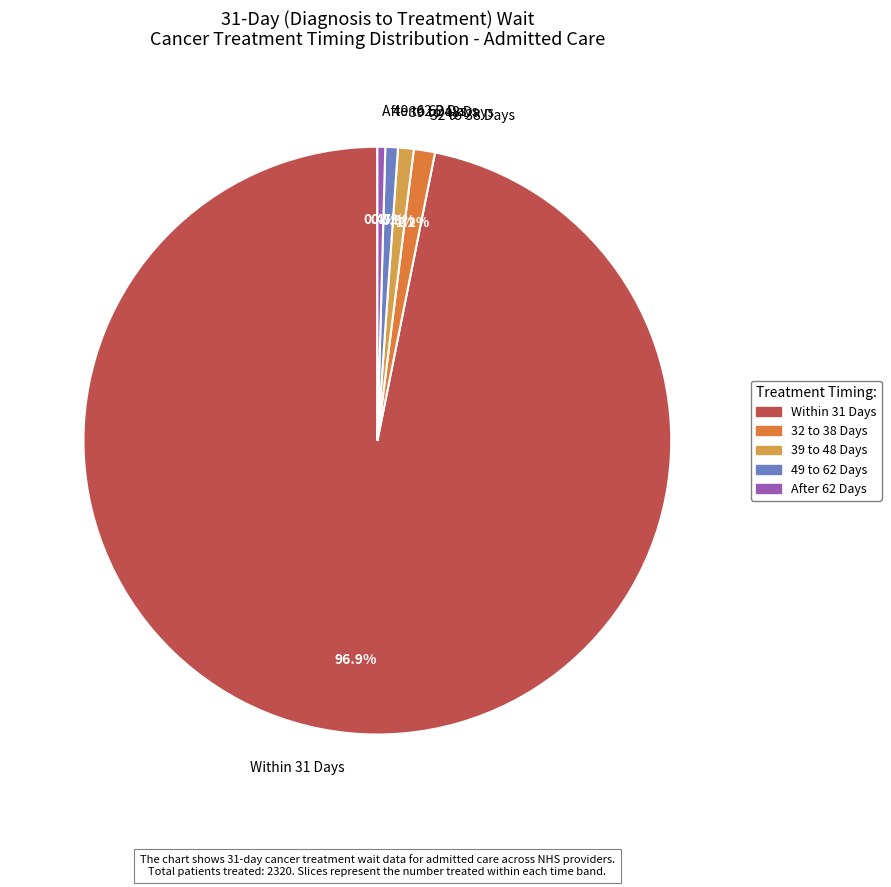

What portion of the pie excludes 32 to 38 Days?

98.8%